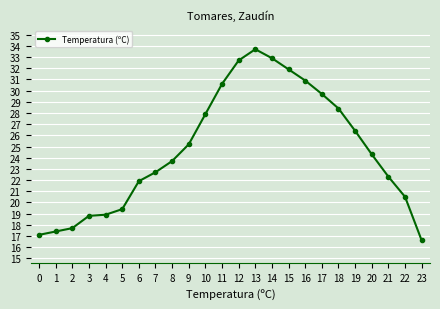

Reading right to left, what are all the values shown in this chart?

16.6	20.5	22.3	24.3	26.4	28.4	29.7	30.9	31.9	32.9	33.7	32.7	30.6	27.9	25.2	23.7	22.7	21.9	19.4	18.9	18.8	17.7	17.4	17.1